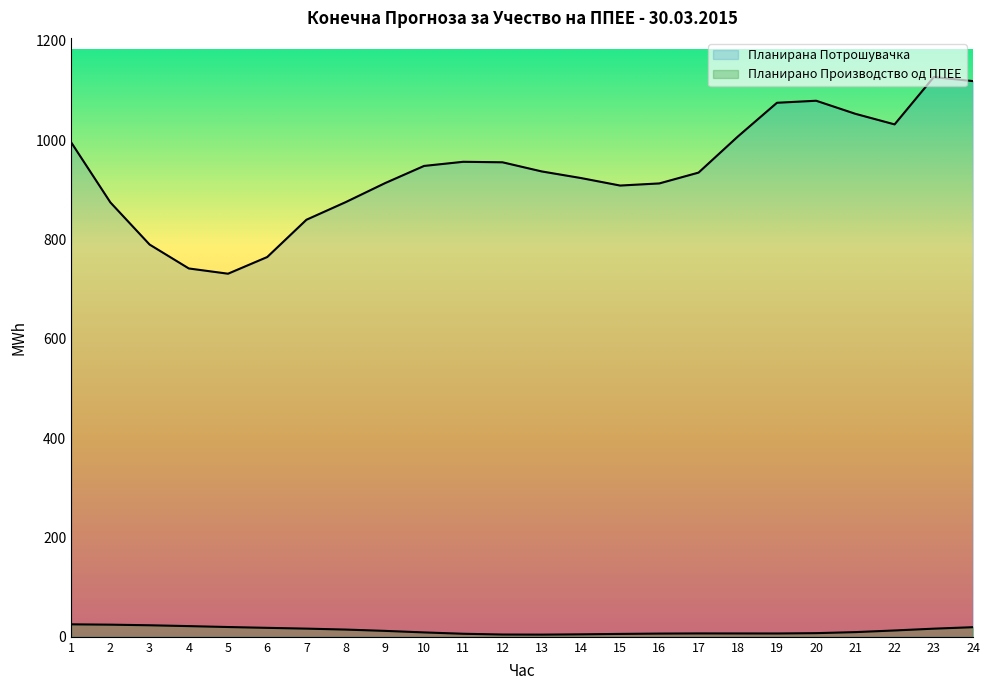

Is it true that Планирана Потрошувачка equals 371.5 at 14?

False